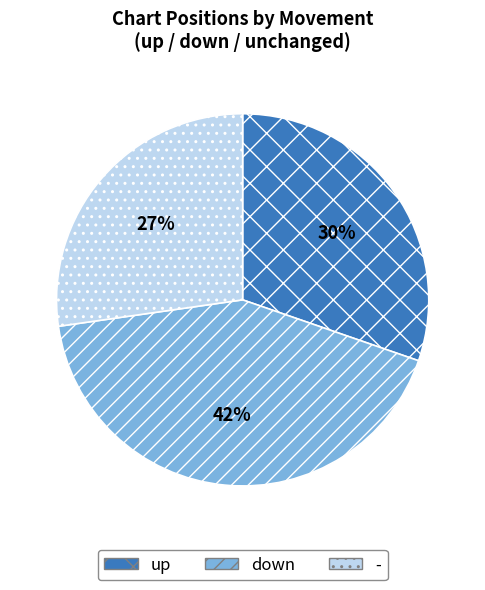

Does down represent more than half of the total?

No